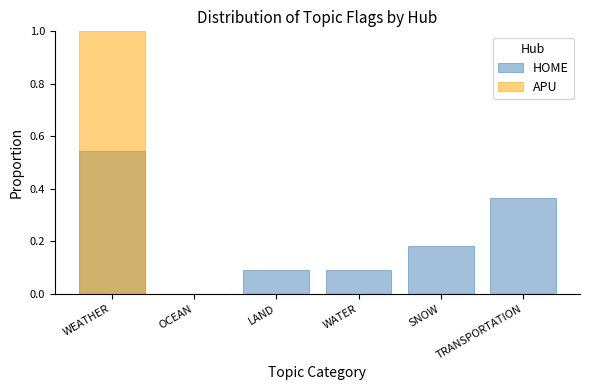

Which series changed the most between WEATHER and LAND?

APU